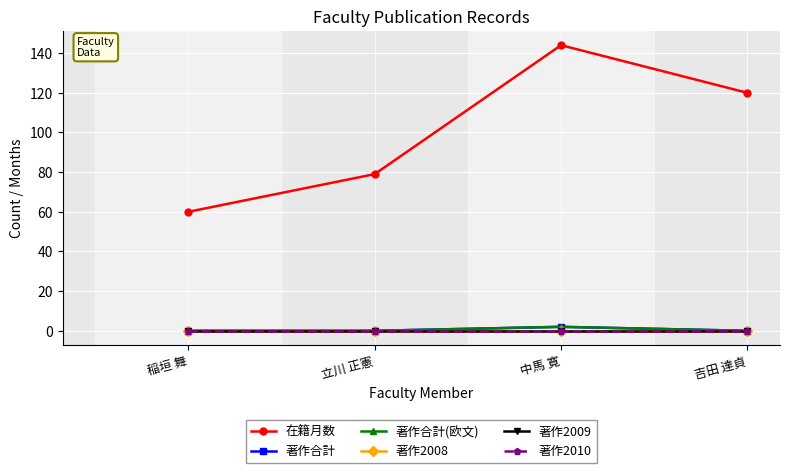

Which category has the highest value in the 著作合計(欧文) series?

中馬 寛